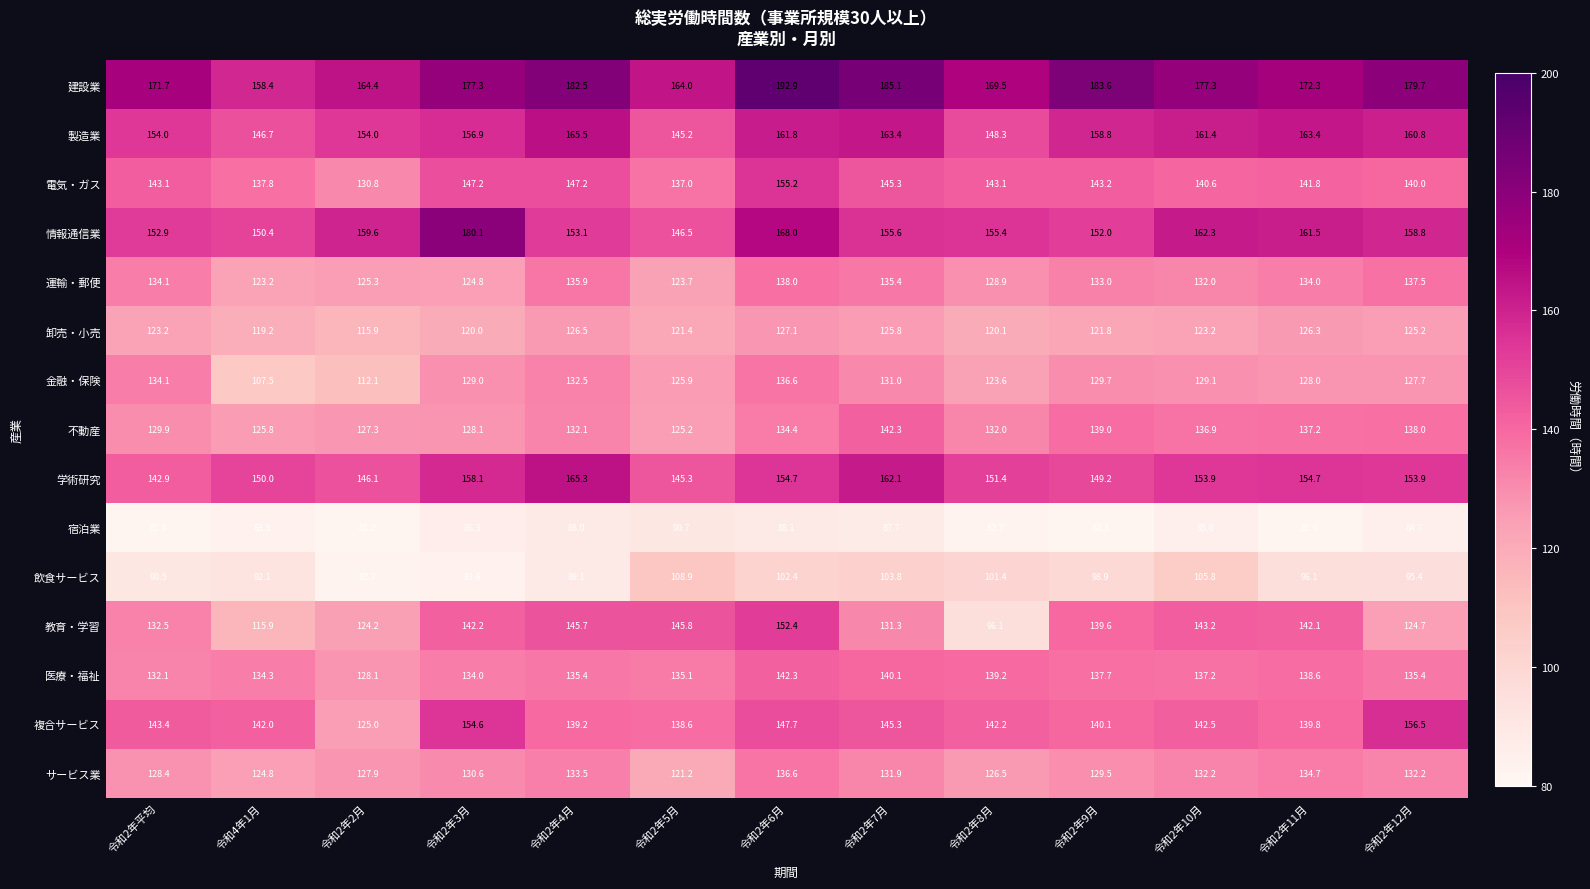

What is the difference between the 医療・福祉 values at 令和2年2月 and 令和2年6月?

14.2